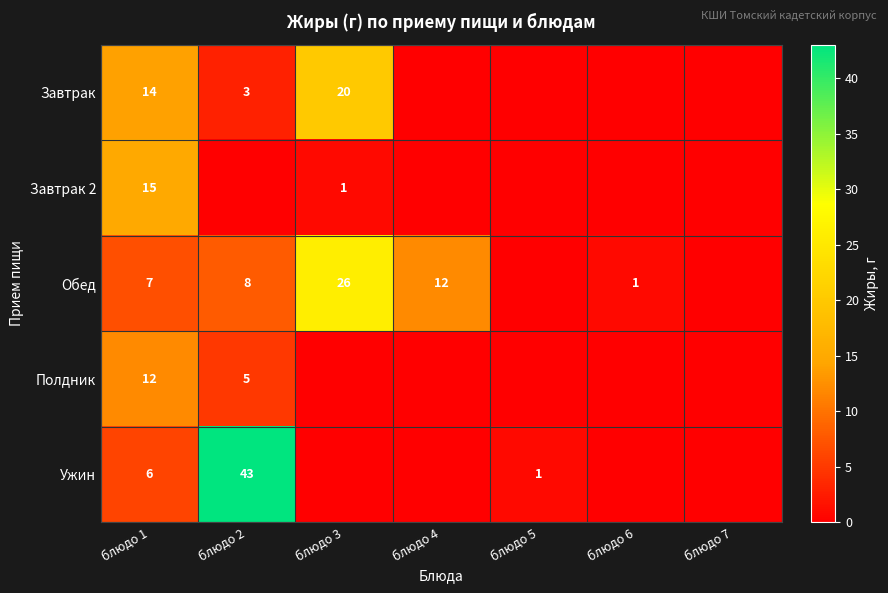

The Полдник series shows 8 at блюдо 2. True or false?

False